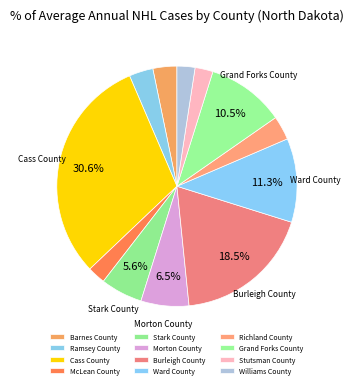

Rank the categories by value from lowest to highest.

McLean County, Stutsman County, Williams County, Barnes County, Ramsey County, Richland County, Stark County, Morton County, Grand Forks County, Ward County, Burleigh County, Cass County